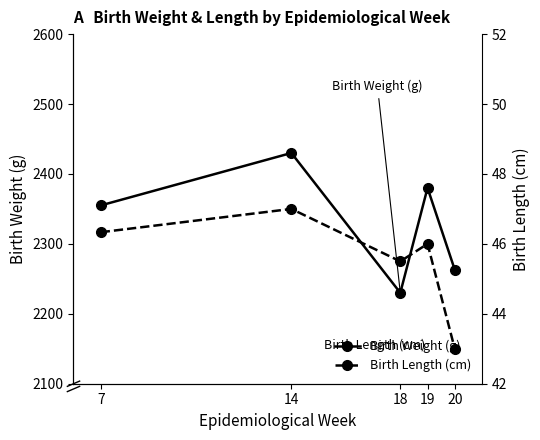

Read the Birth Length (cm) value at 18.

45.5